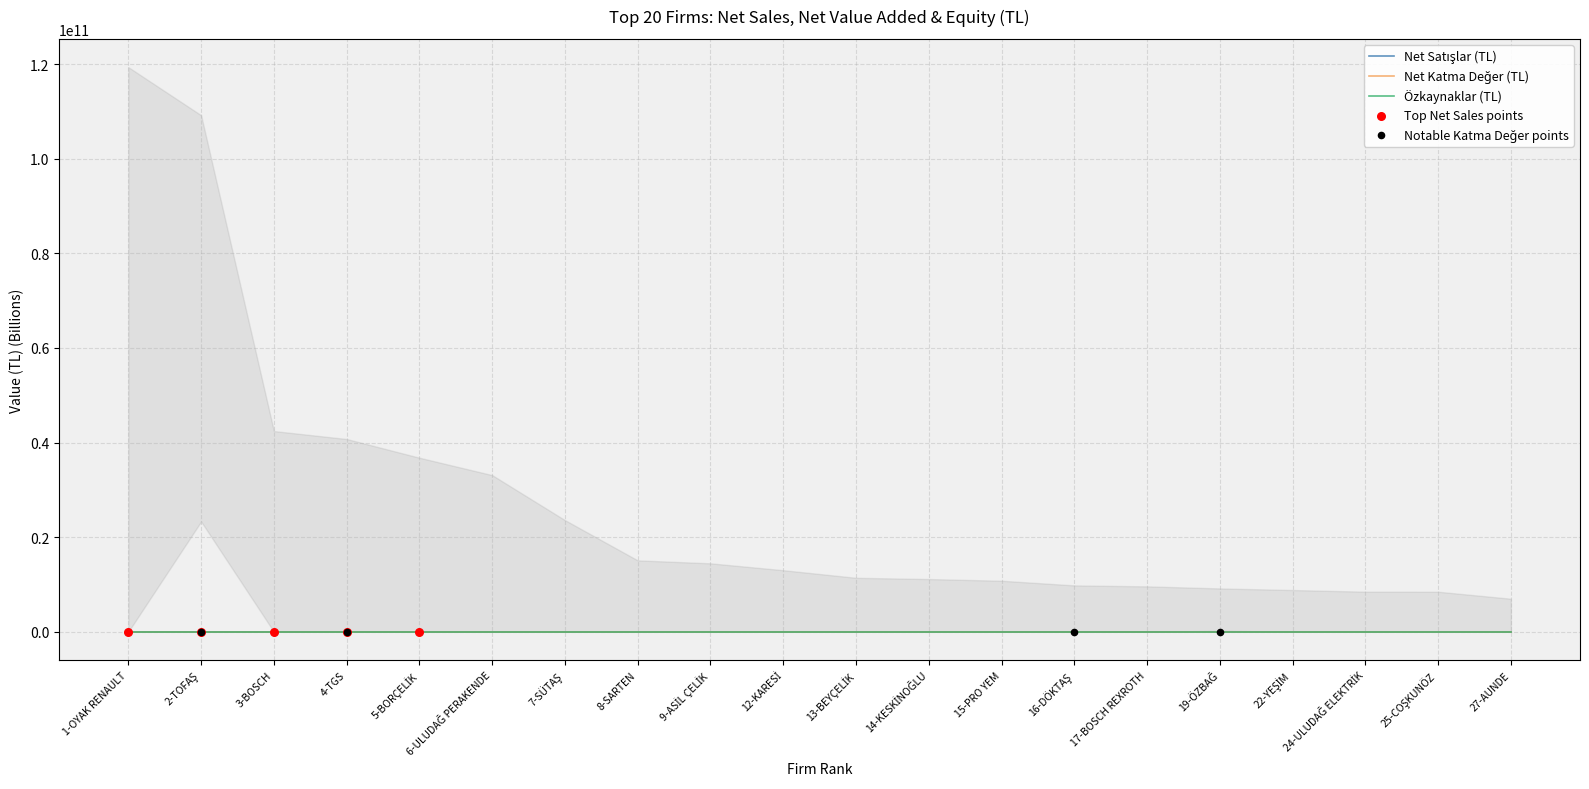

What is the total value across all series at 6-ULUDAĞ PERAKENDE?

34.5